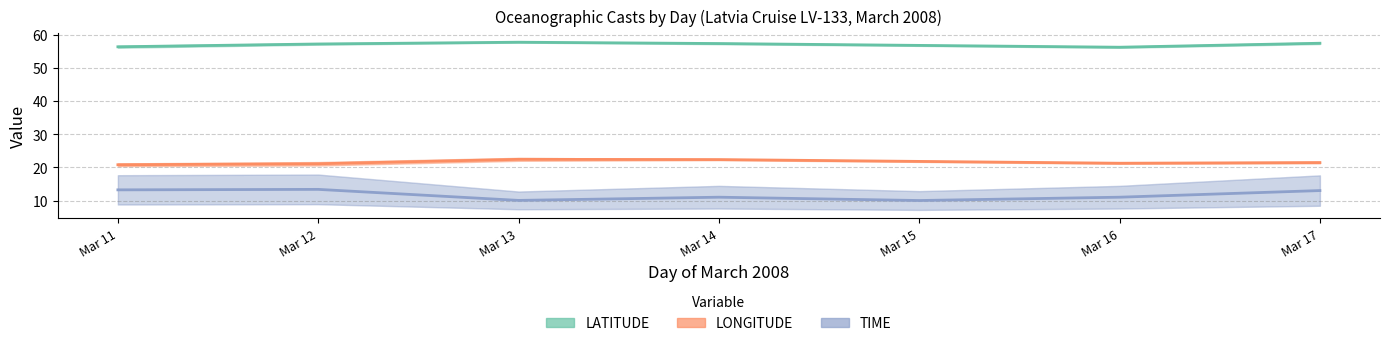

Is it true that TIME equals 10.0 at Mar 15?

True